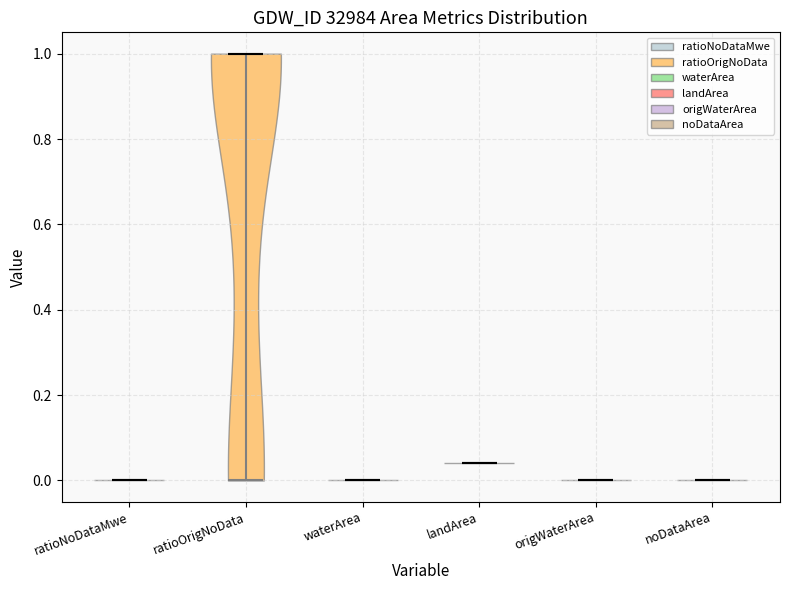

Reading left to right, read every violin against the y-axis: where its median line is, and the lowest and highest points it reaches. The values are not printed on the chart, so give them approximately, as read against the axis.

ratioNoDataMwe: median line 0.00, lowest point 0.00, highest point 0.00
ratioOrigNoData: median line 1.00, lowest point 0.00, highest point 1.00
waterArea: median line 0.00, lowest point 0.00, highest point 0.00
landArea: median line 0.04, lowest point 0.04, highest point 0.04
origWaterArea: median line 0.00, lowest point 0.00, highest point 0.00
noDataArea: median line 0.00, lowest point 0.00, highest point 0.00